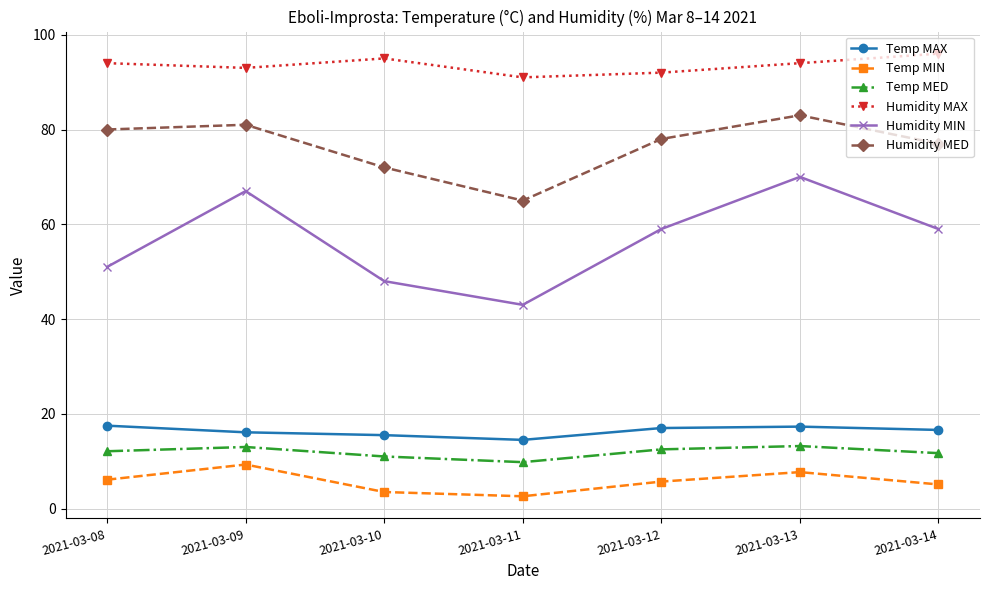

What is the difference between the Temp MED values at 2021-03-09 and 2021-03-10?

2.0